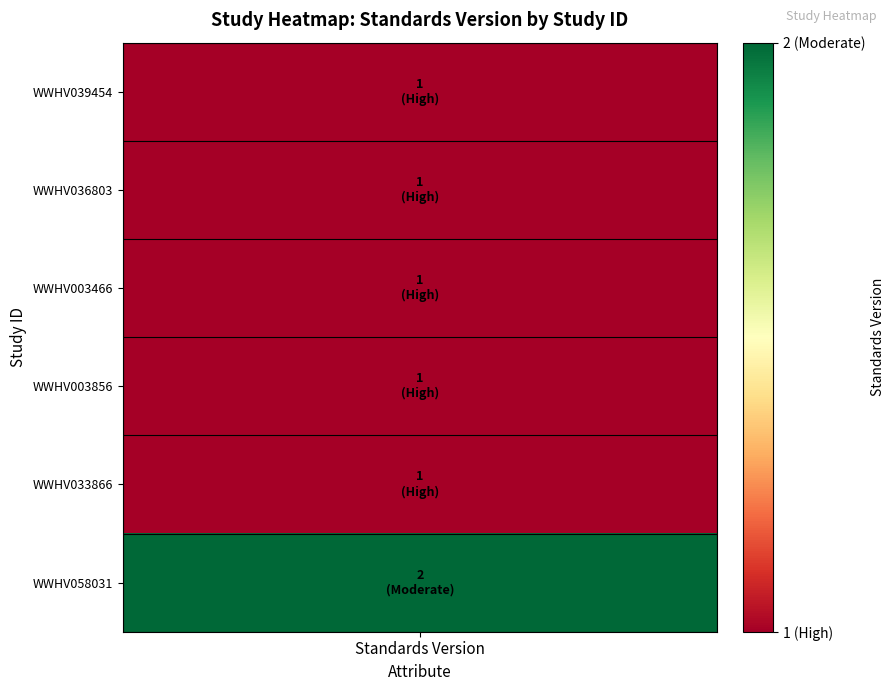

How many data points are above 1?

1